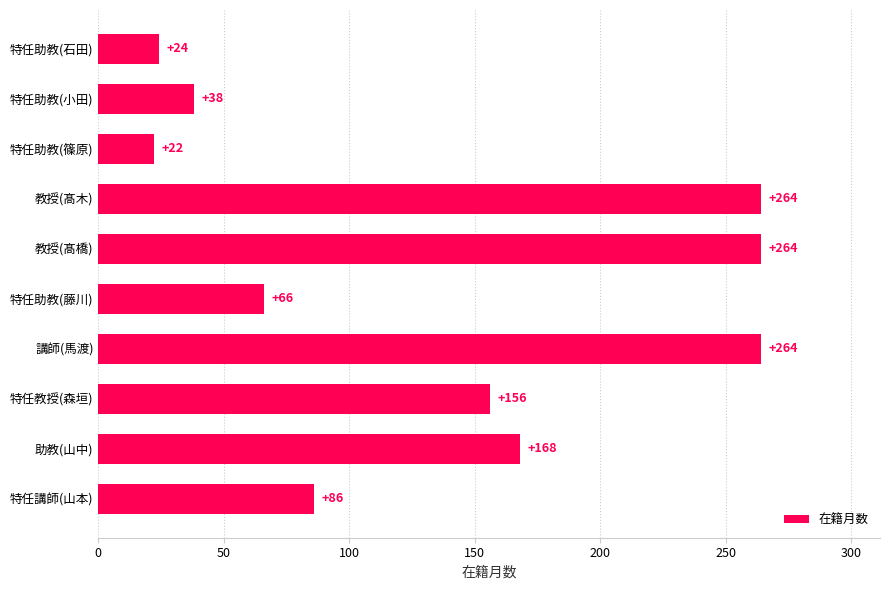

What is the difference between the maximum and minimum values?

242